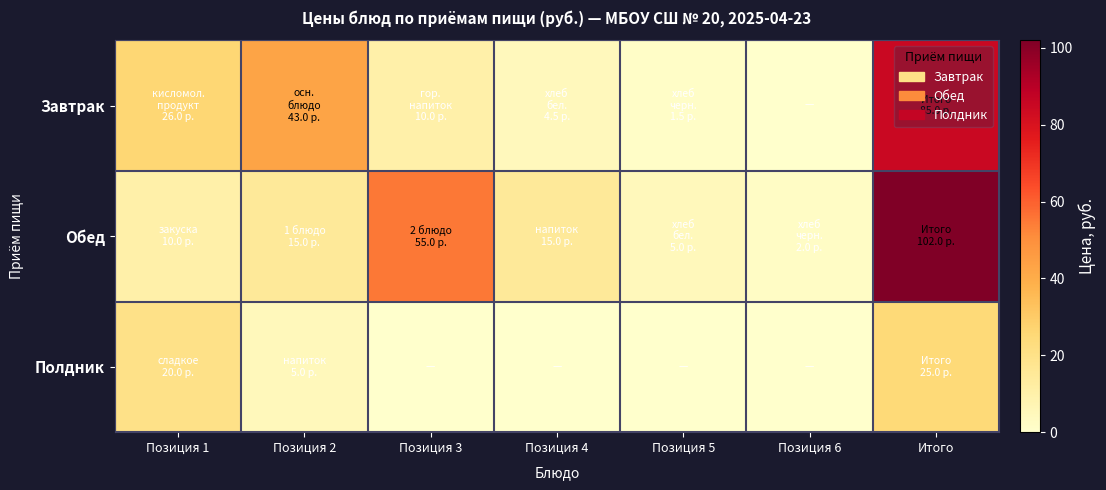

How many distinct data groups are displayed?

3